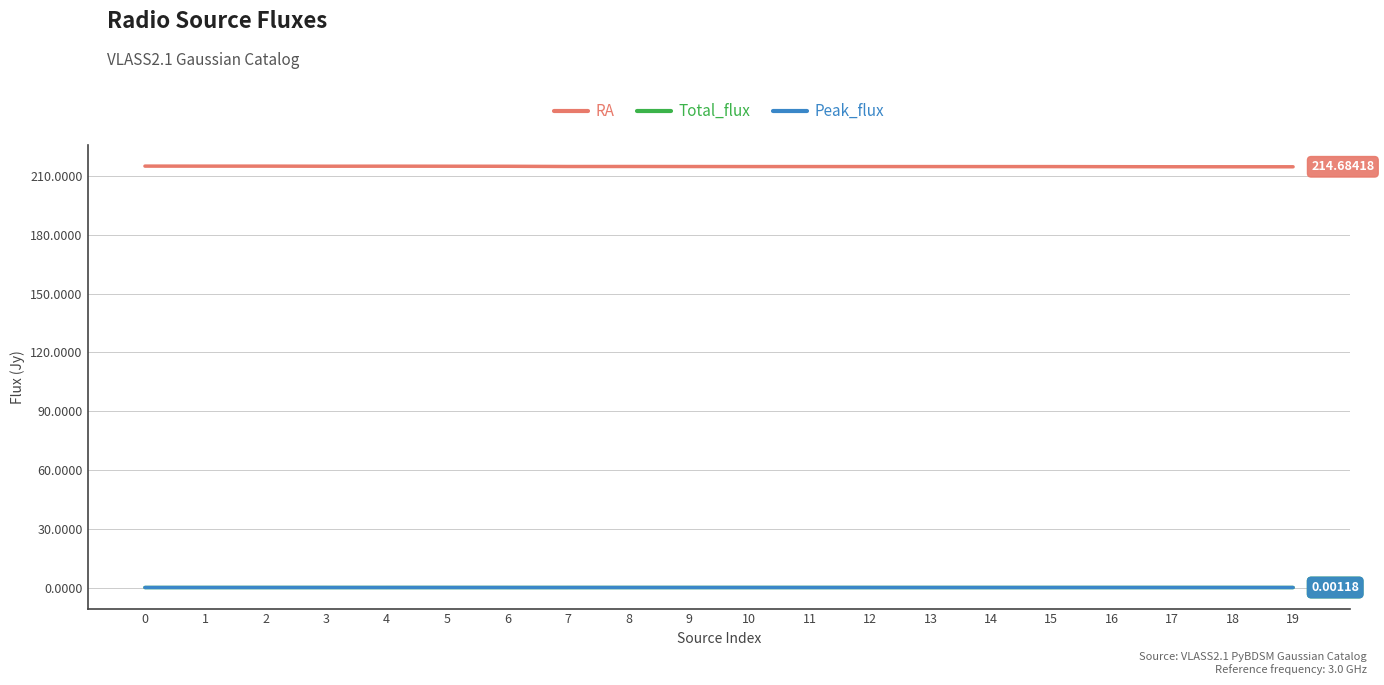

What is the sum of all RA values?

4297.0